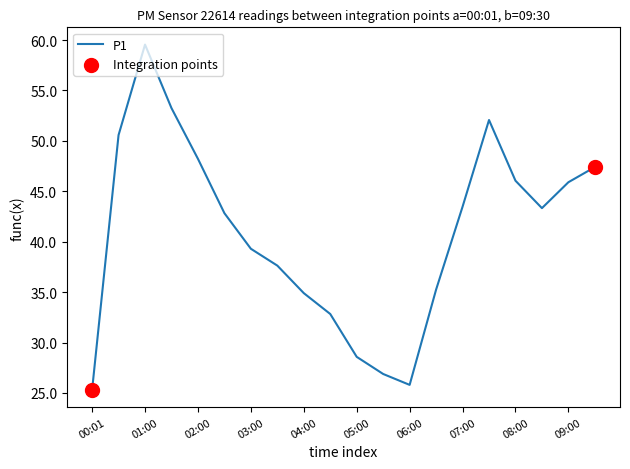

How many lines are shown in the chart?

1